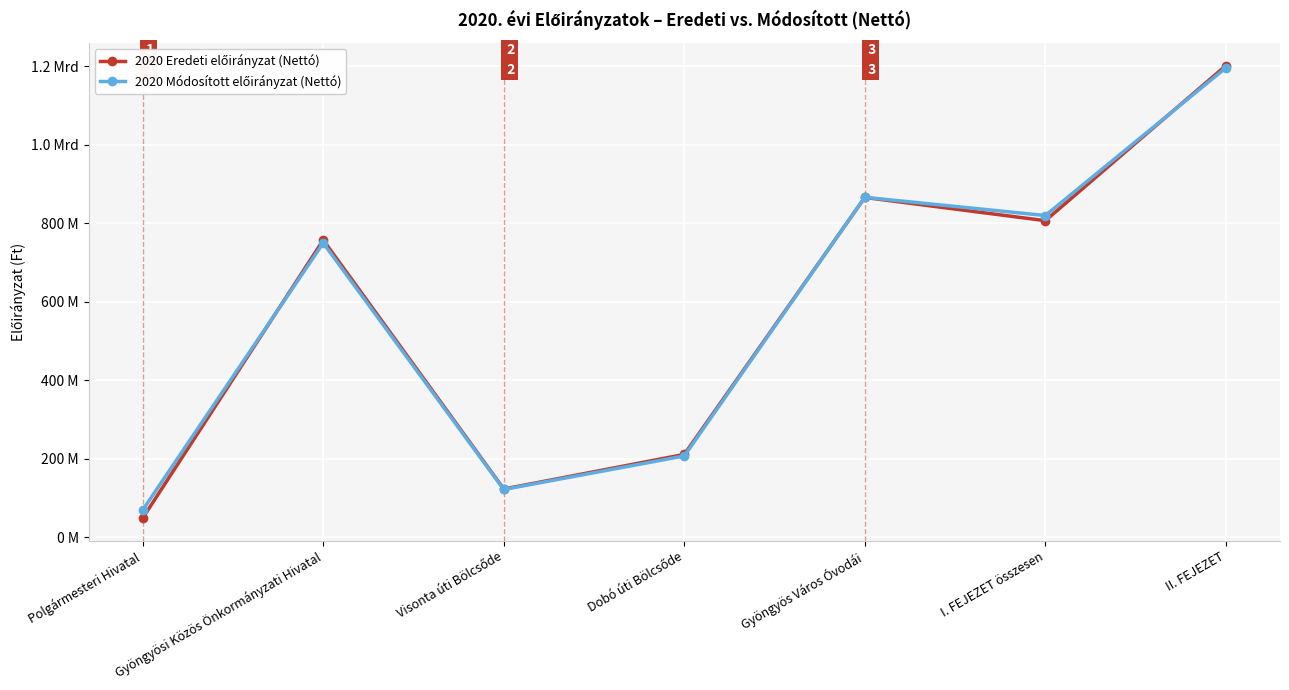

At II. FEJEZET, list the series in order from largest to smallest.

2020 Eredeti előirányzat (Nettó), 2020 Módosított előirányzat (Nettó)